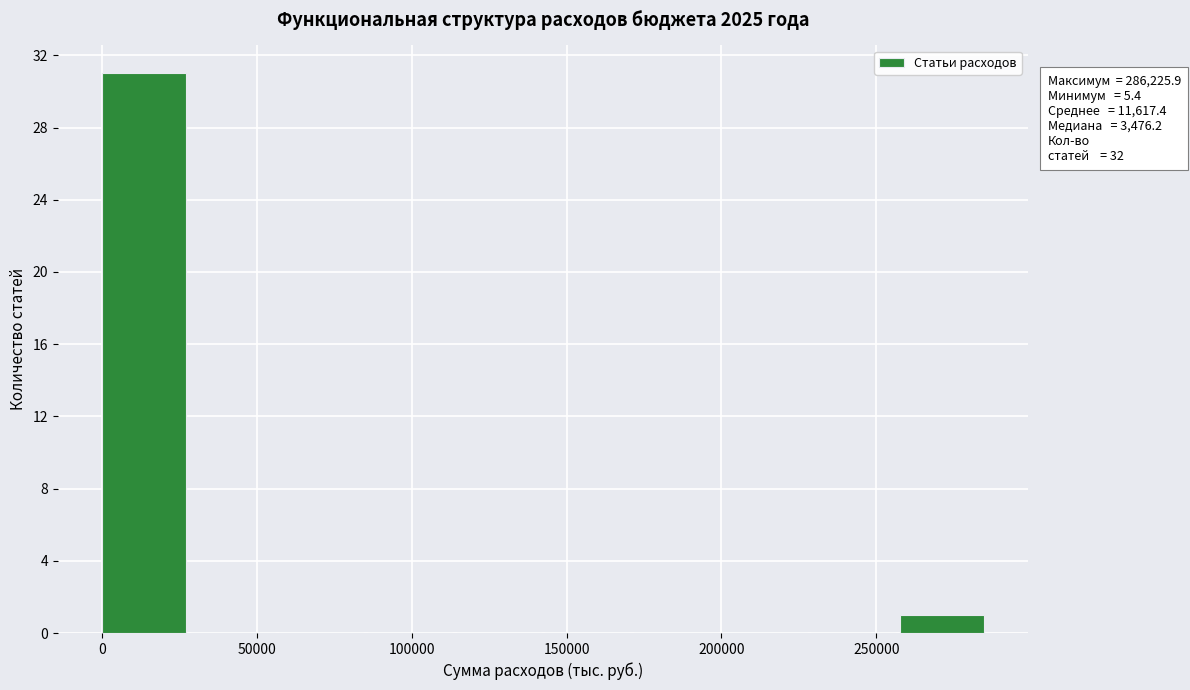

Over which range of the x-axis is the bar tallest?

0 to 30000